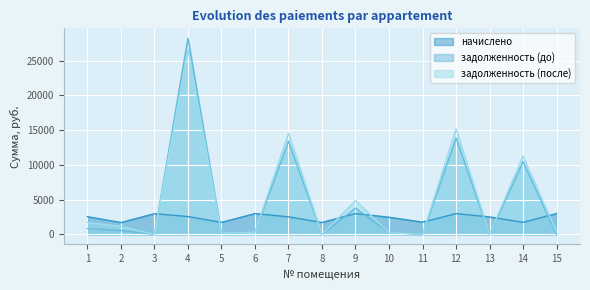

At which category does задолженность (после) reach its first local peak?

4